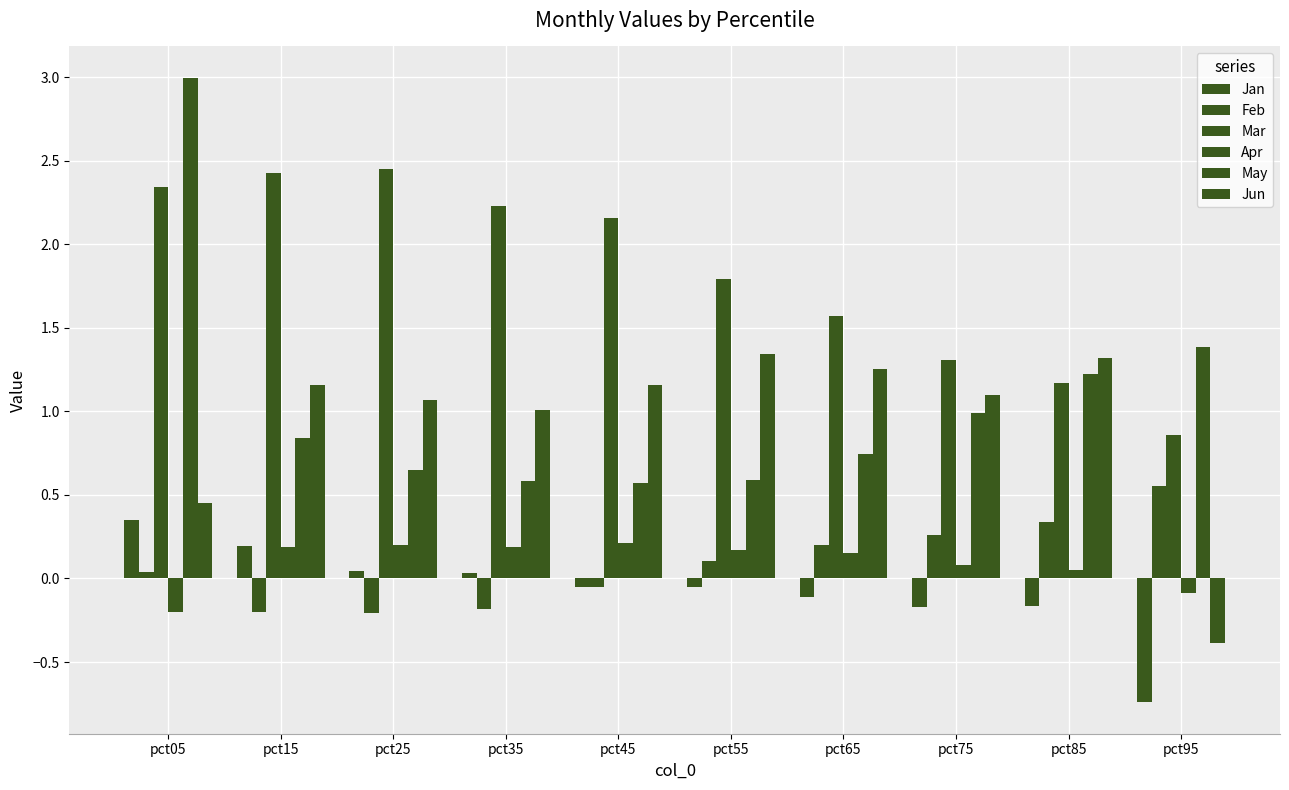

Rank the series by their maximum value, from highest to lowest.

May, Mar, Jun, Feb, Jan, Apr